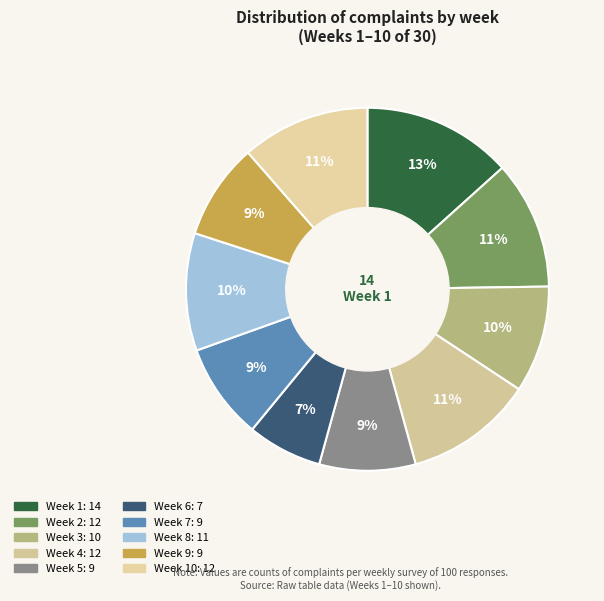

Which category has the smallest portion of the pie?

Week 6